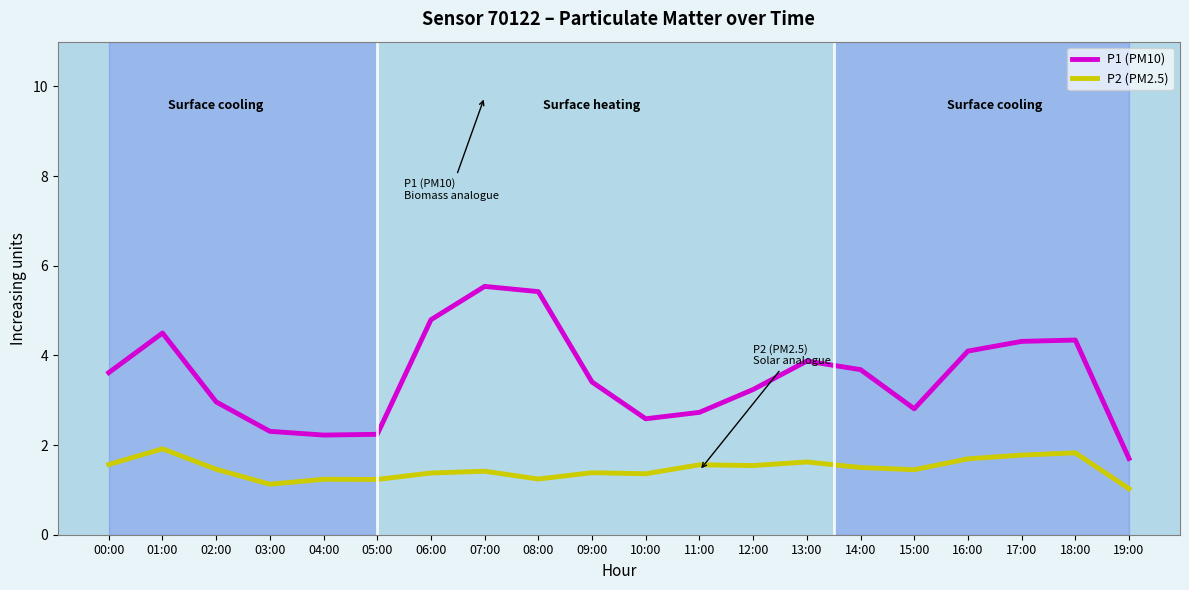

Which series changed the most between 00:00 and 02:00?

P1 (PM10)